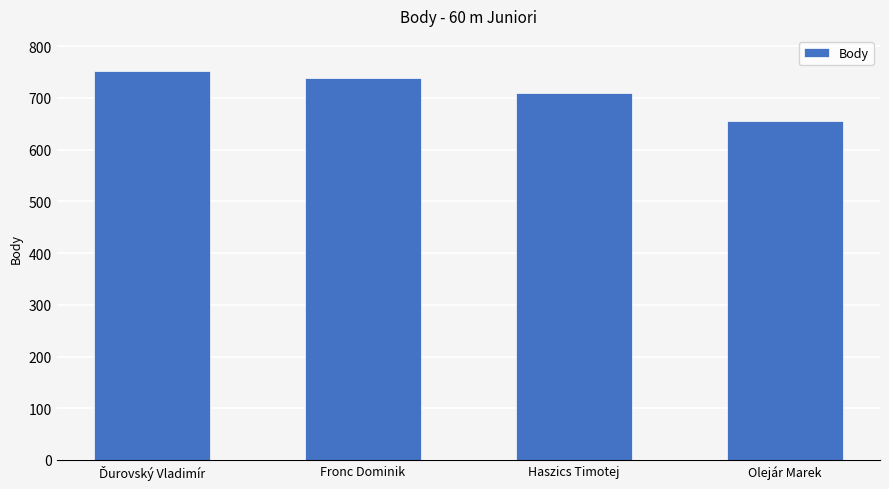

How many data points does each series have?

4